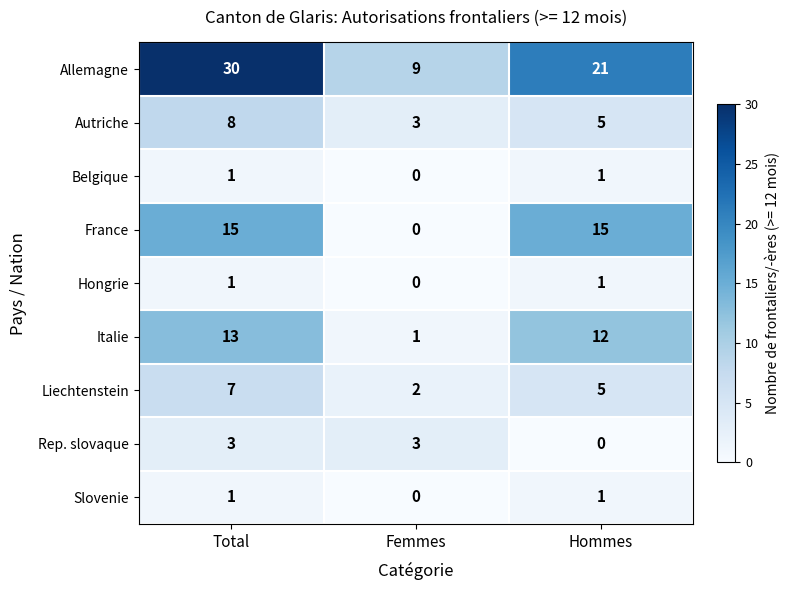

Reading right to left, what are all the values shown in this chart?

Allemagne: Hommes=21	Femmes=9	Total=30
Autriche: Hommes=5	Femmes=3	Total=8
Belgique: Hommes=1	Femmes=0	Total=1
France: Hommes=15	Femmes=0	Total=15
Hongrie: Hommes=1	Femmes=0	Total=1
Italie: Hommes=12	Femmes=1	Total=13
Liechtenstein: Hommes=5	Femmes=2	Total=7
Rep. slovaque: Hommes=0	Femmes=3	Total=3
Slovenie: Hommes=1	Femmes=0	Total=1